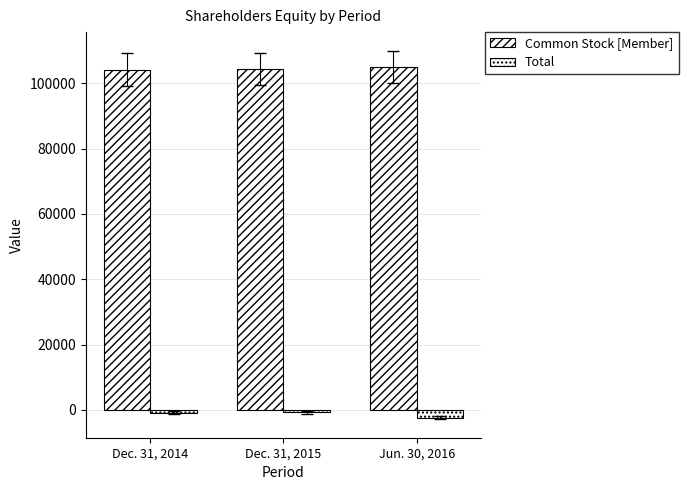

What is the label of the 1st bar from the left?

Dec. 31, 2014